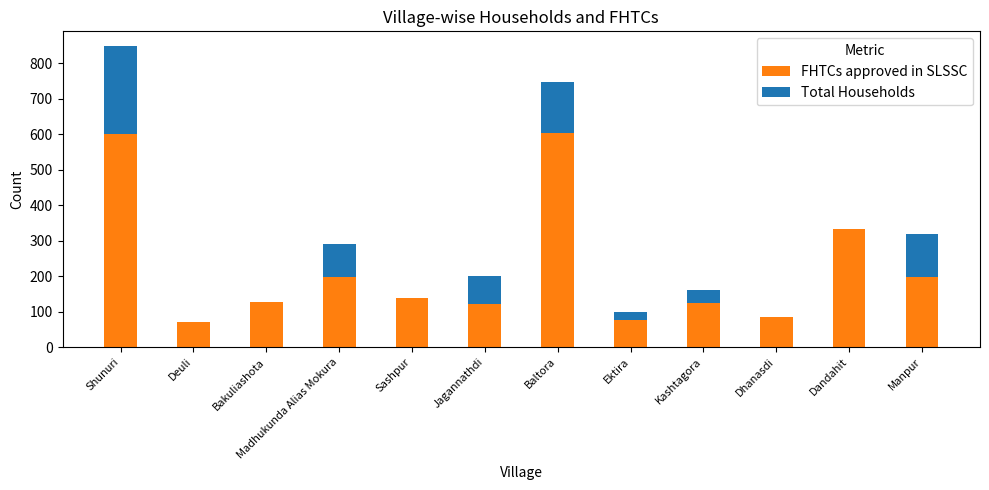

What is the label of the 6th bar from the right?

Baltora